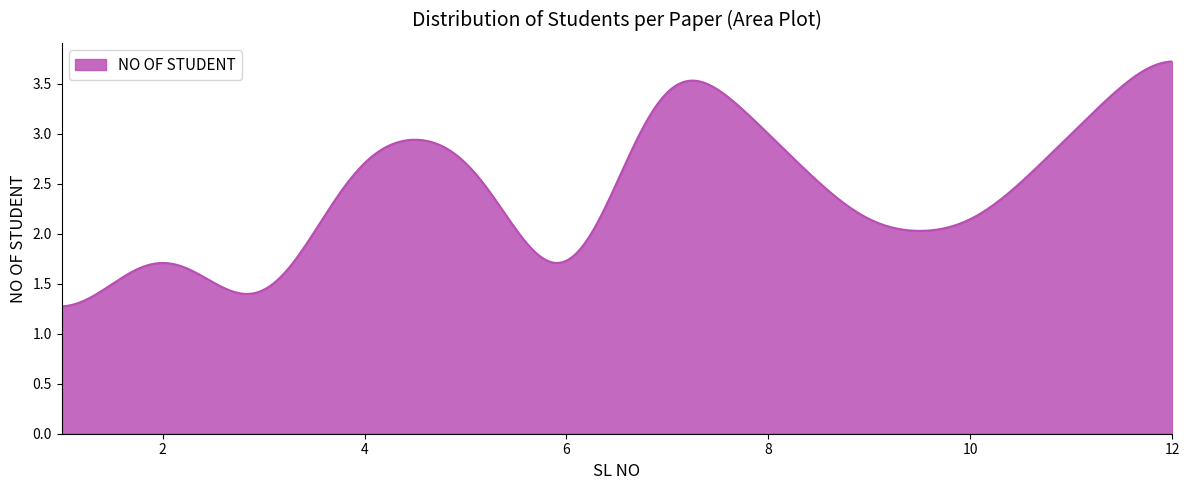

True or false: there are more than 2 points higher than both neighbors.

True